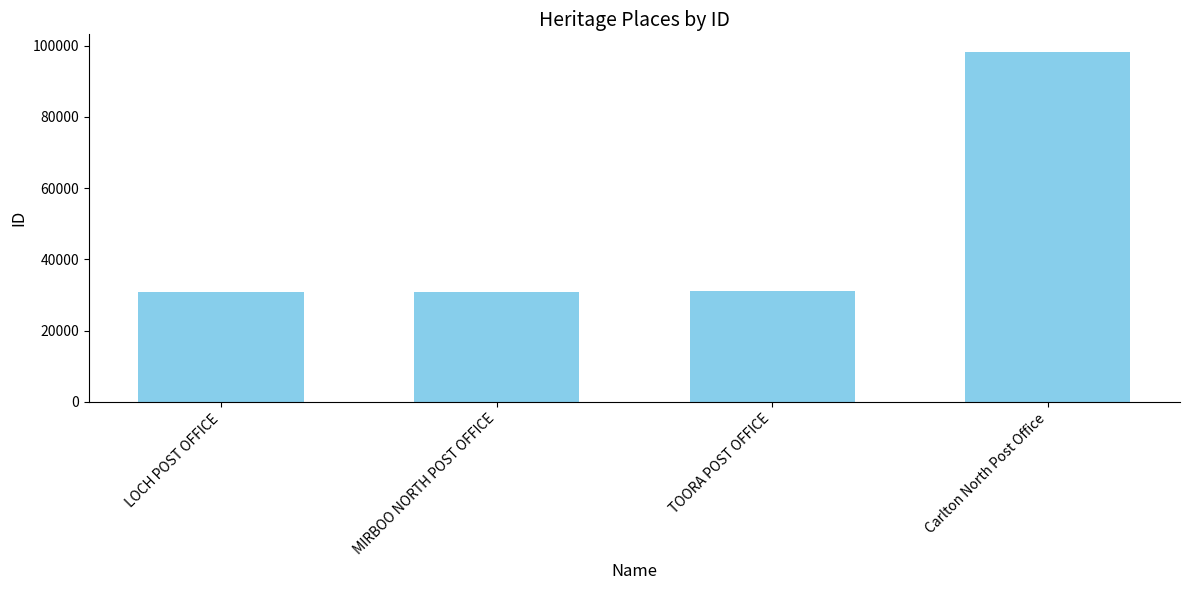

What is the label of the 1st bar from the right?

Carlton North Post Office